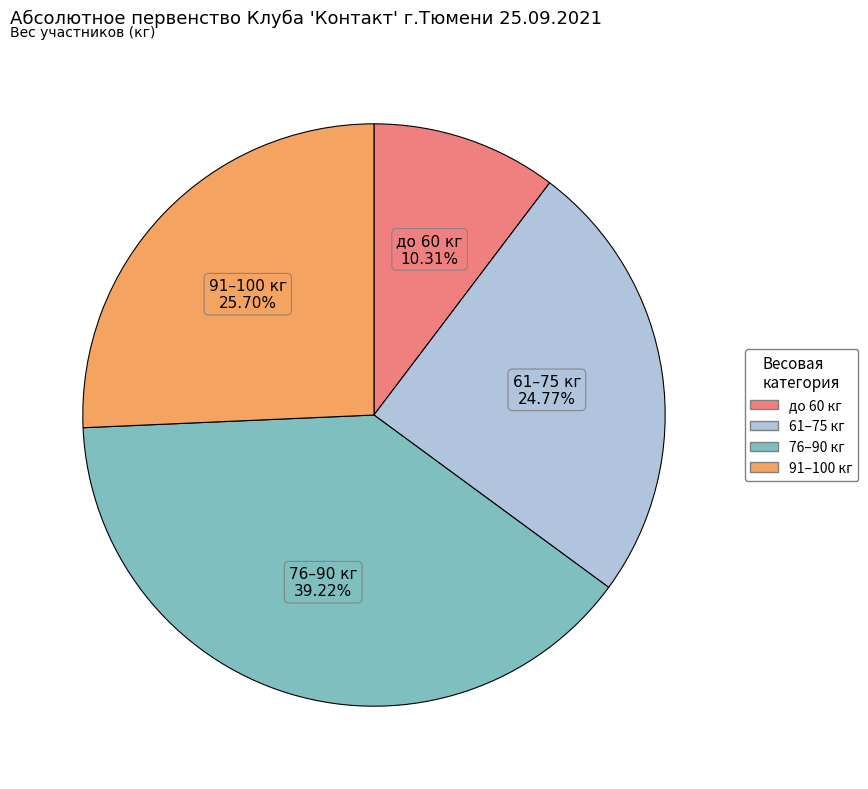

Is there any slice that represents more than half of the pie?

No